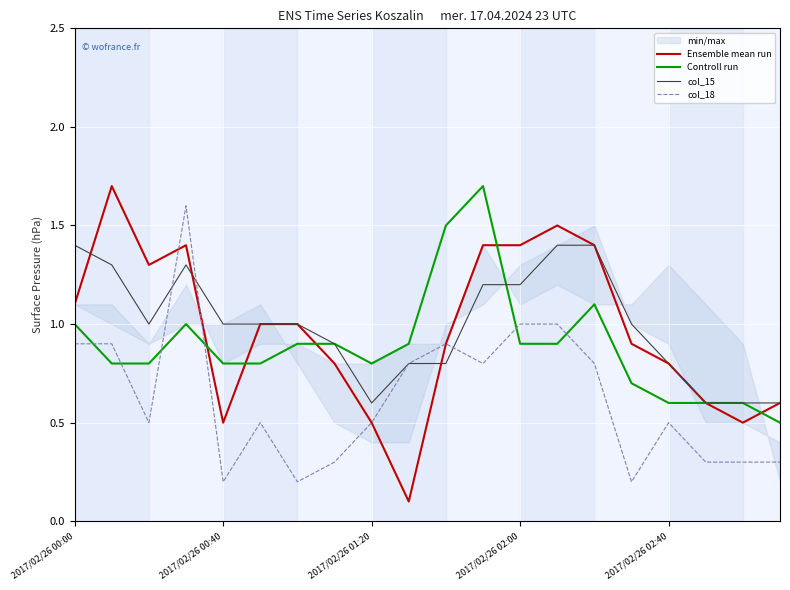

Is it true that col_18 equals 0.1 at 2017/02/26 02:40?

False